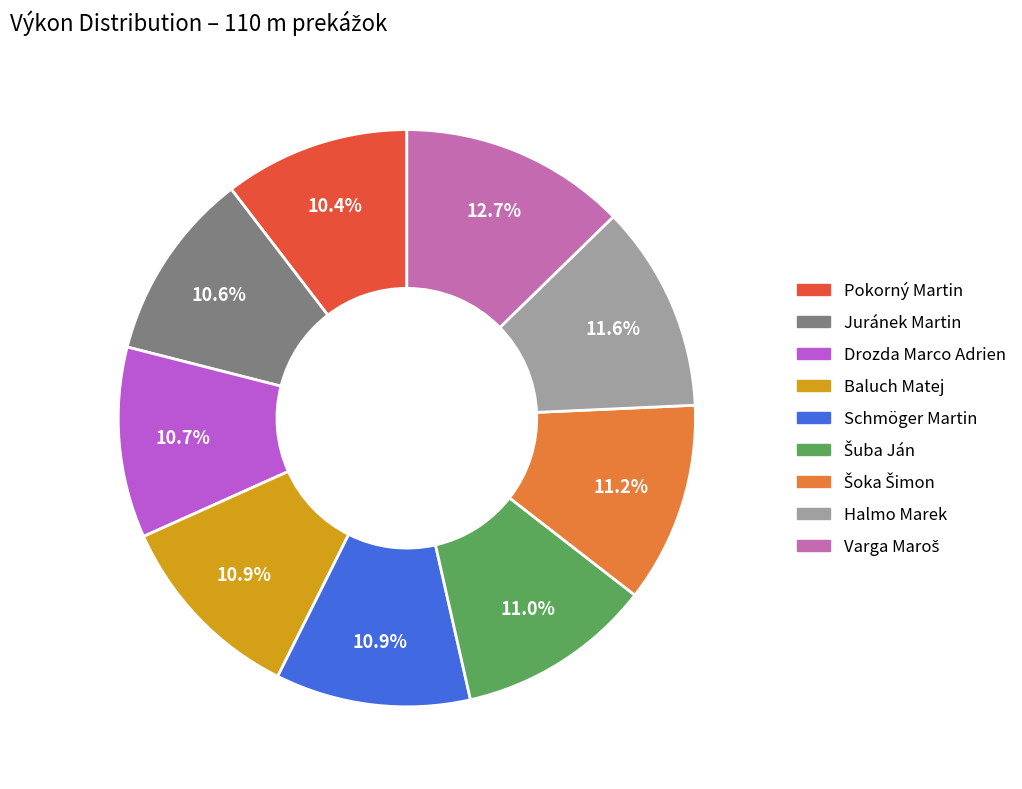

Approximately how many times larger is the value at Baluch Matej compared to Pokorný Martin?

1.0